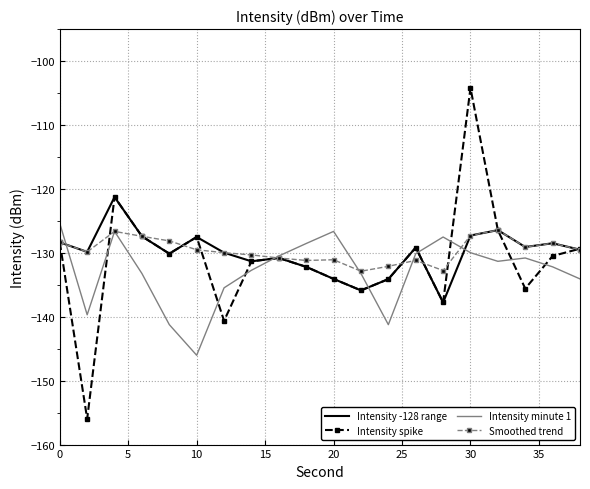

What is the maximum value for Intensity spike?

-104.2